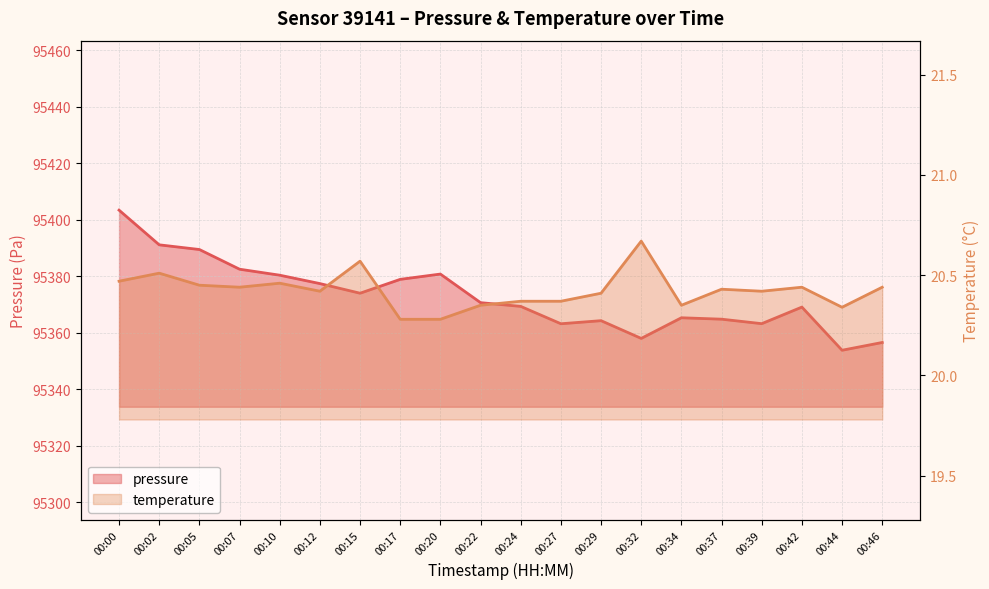

The value of temperature at 00:34 is 32.1. True or false?

False